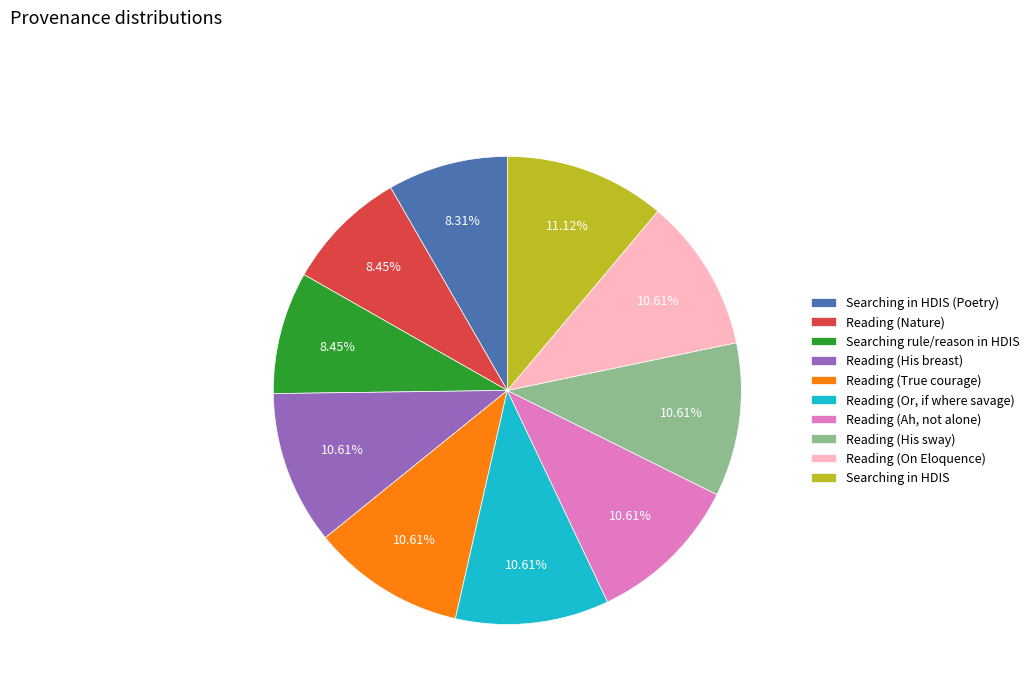

The Searching in HDIS (Poetry) slice represents 8% of the pie. True or false?

True